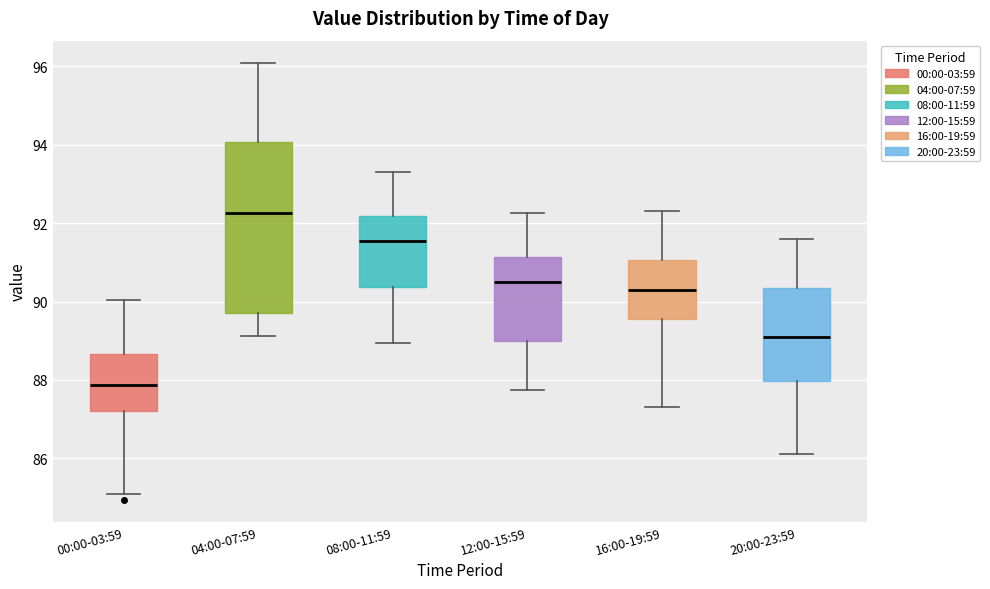

Which box's median line is the highest?

04:00-07:59